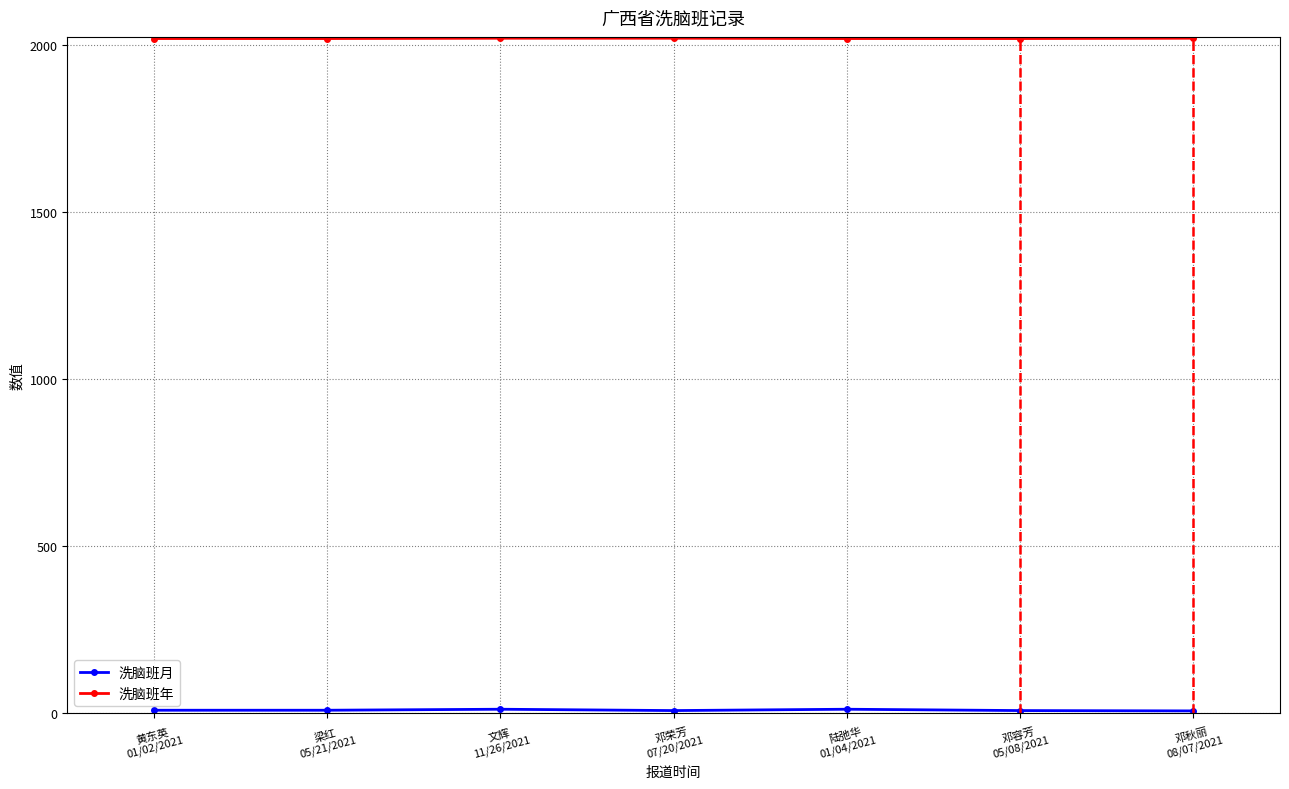

How many series are shown in this chart?

2